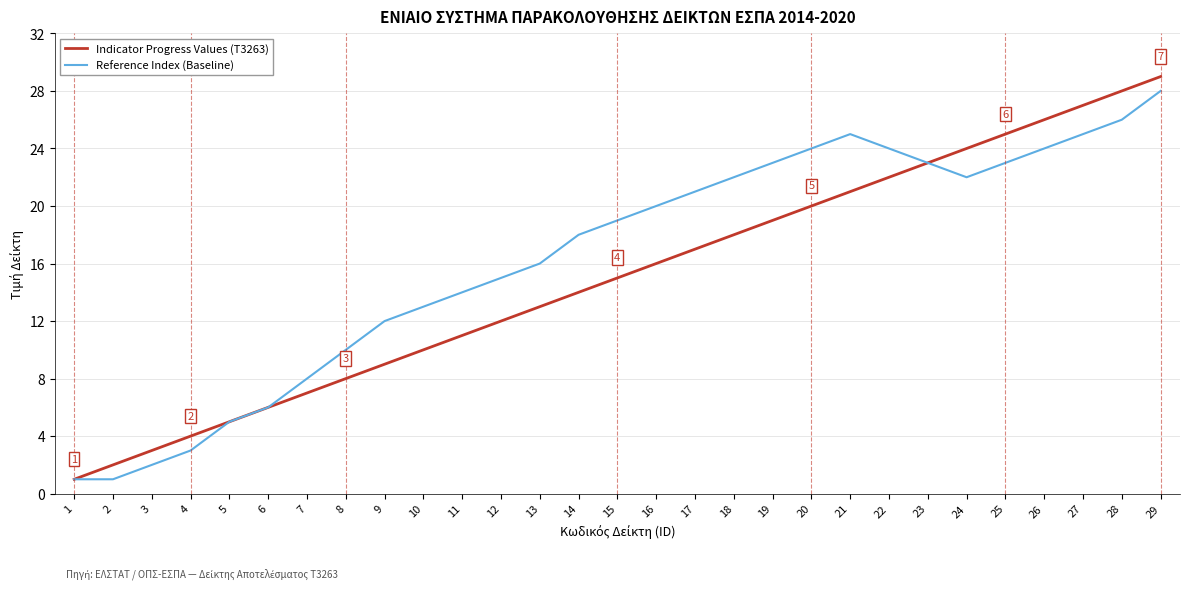

List the series in order of their overall mean, lowest first.

Indicator Progress Values (T3263), Reference Index (Baseline)